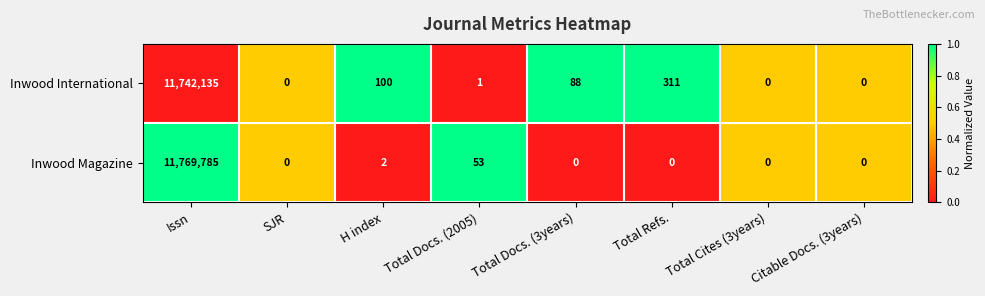

Which series has the largest total across all categories?

Inwood Magazine